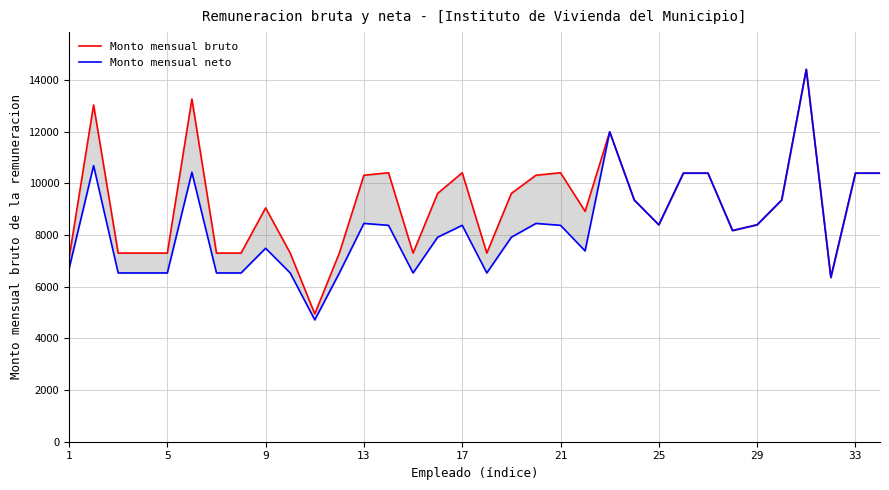

What is the maximum value for Monto mensual neto?

14420.1